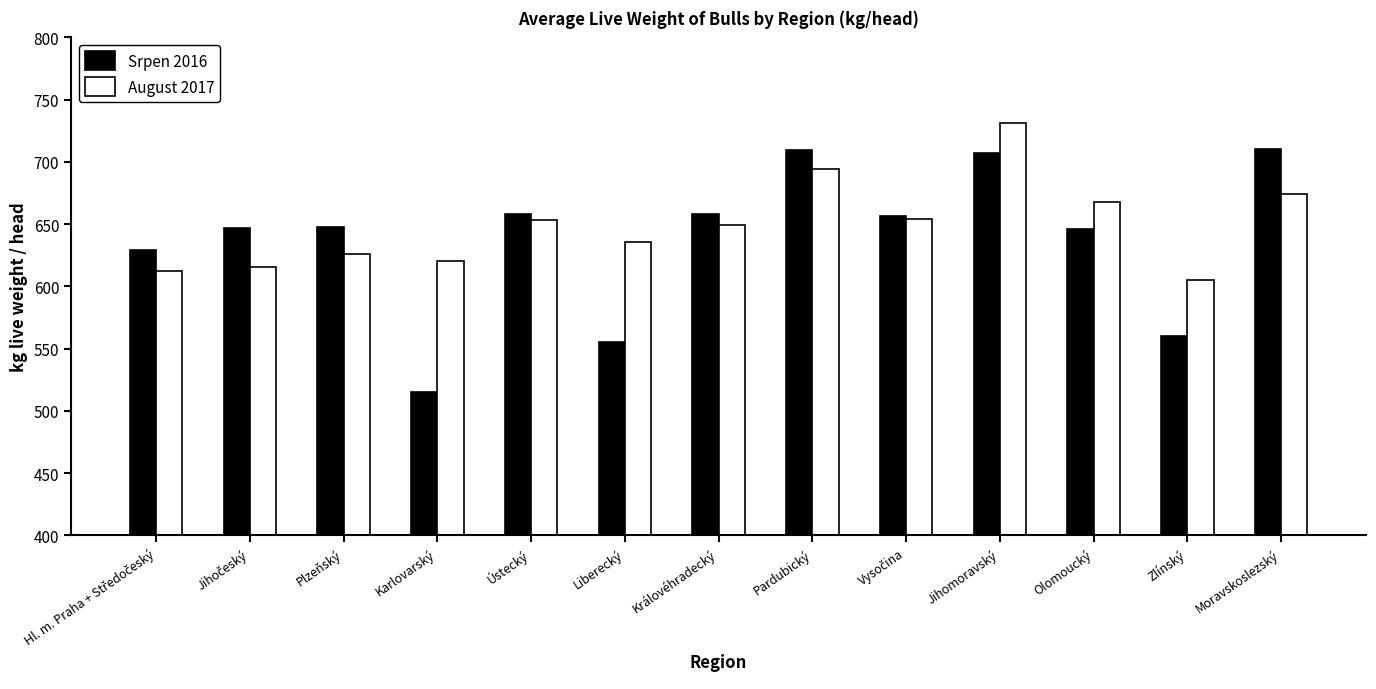

How many data points does each series have?

13